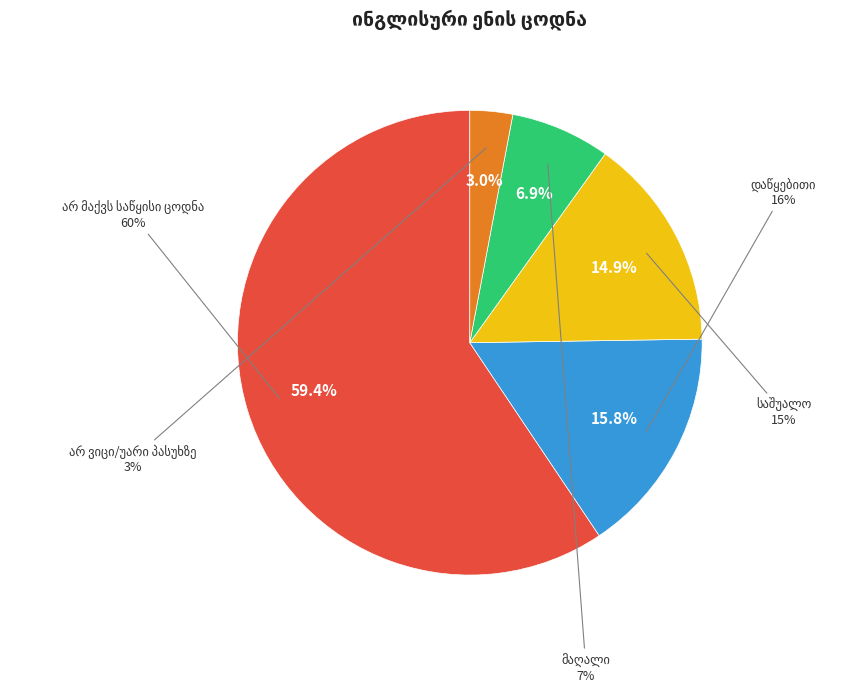

Which slice represents more than half of the pie?

არ მაქვს საწყისი ცოდნა